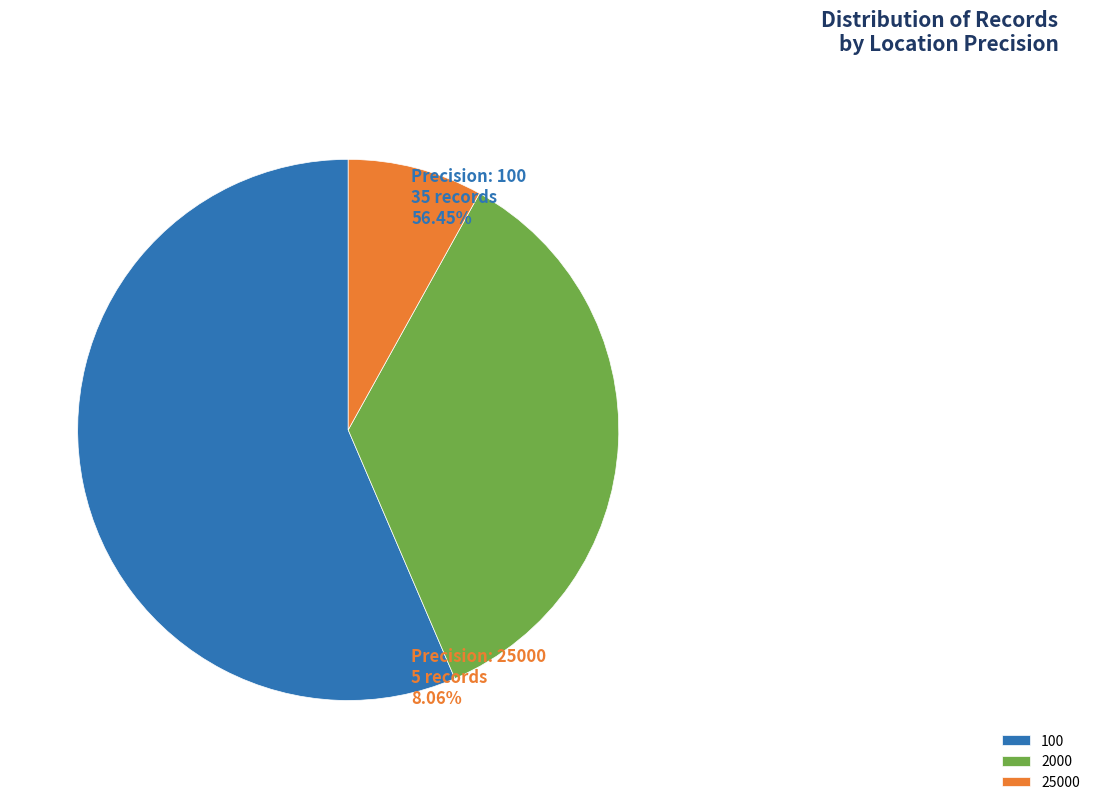

Is it true that 25000 is 22% of the pie?

False